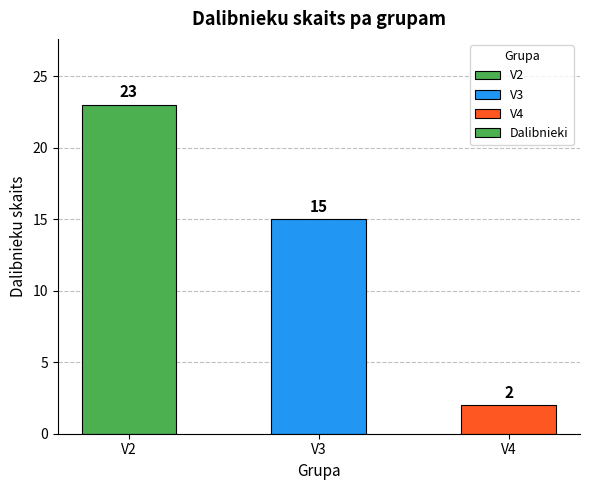

What is the value of the 2nd bar from the left?

15